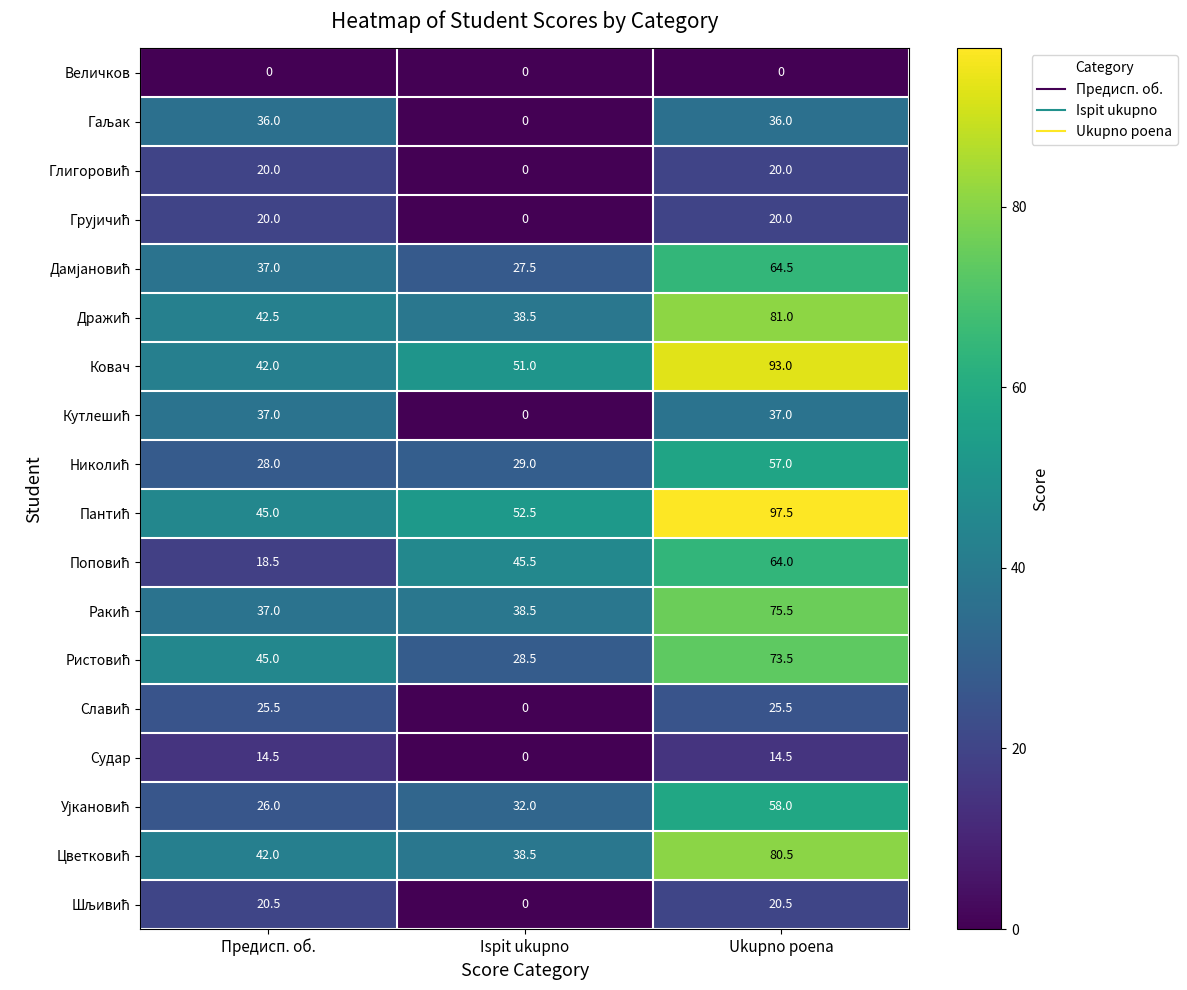

At which category is the sum across all series the highest?

Ukupno poena